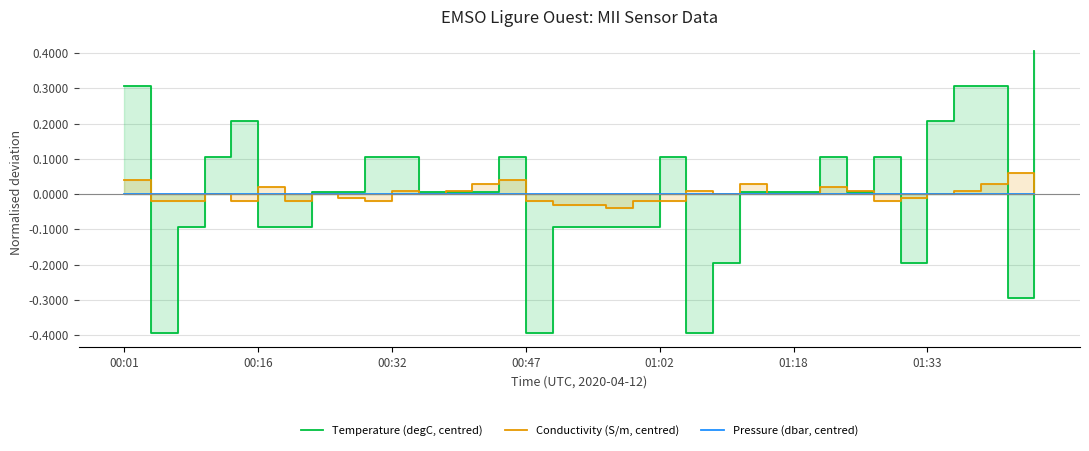

Which series has the largest total across all categories?

Conductivity (S/m, centred)